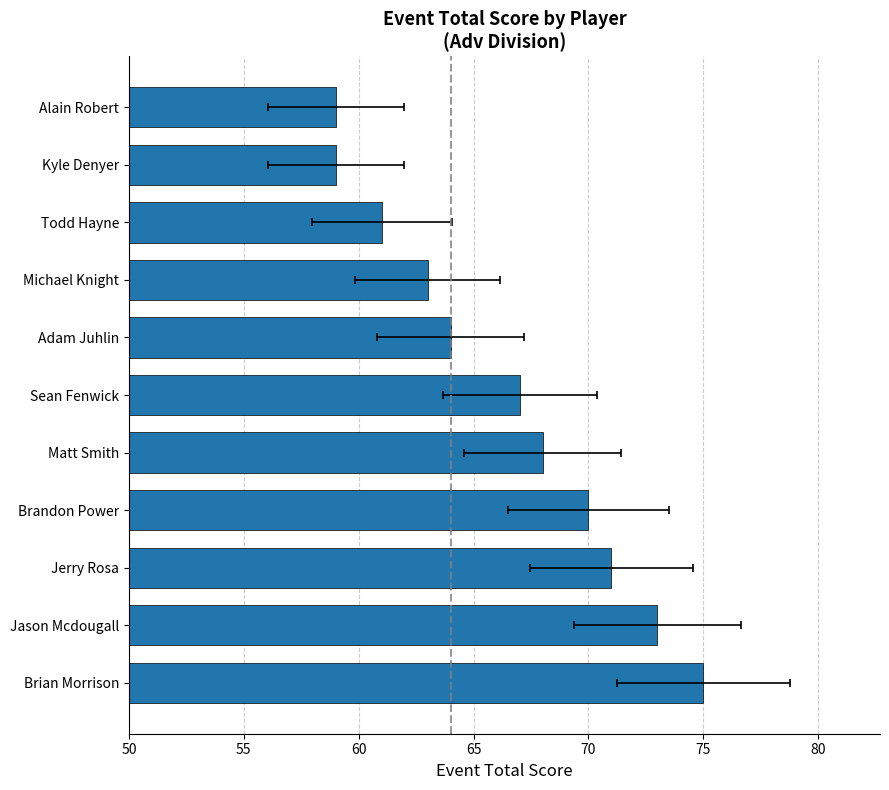

How many bars are there in total?

11